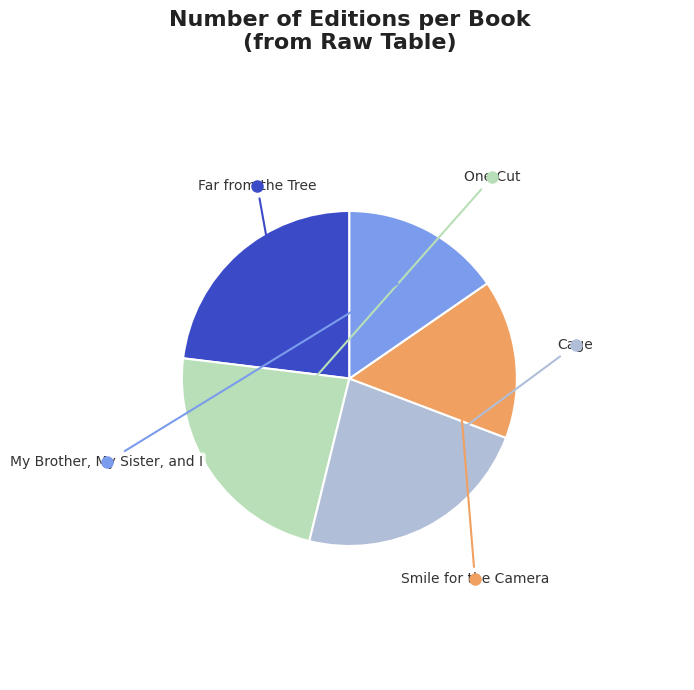

Count the number of slices in the pie.

5